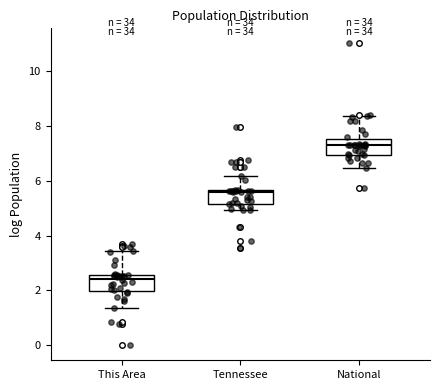

Which box has the highest median line?

National